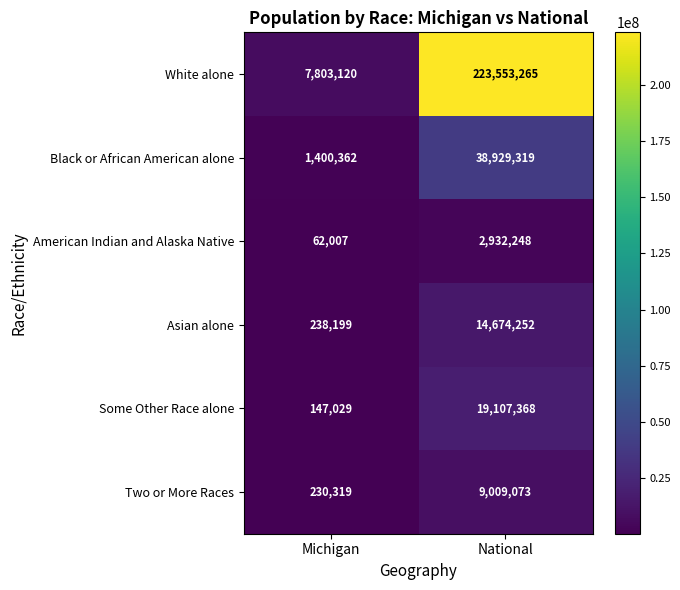

At which label is Black or African American alone closest to 20164840?

Michigan